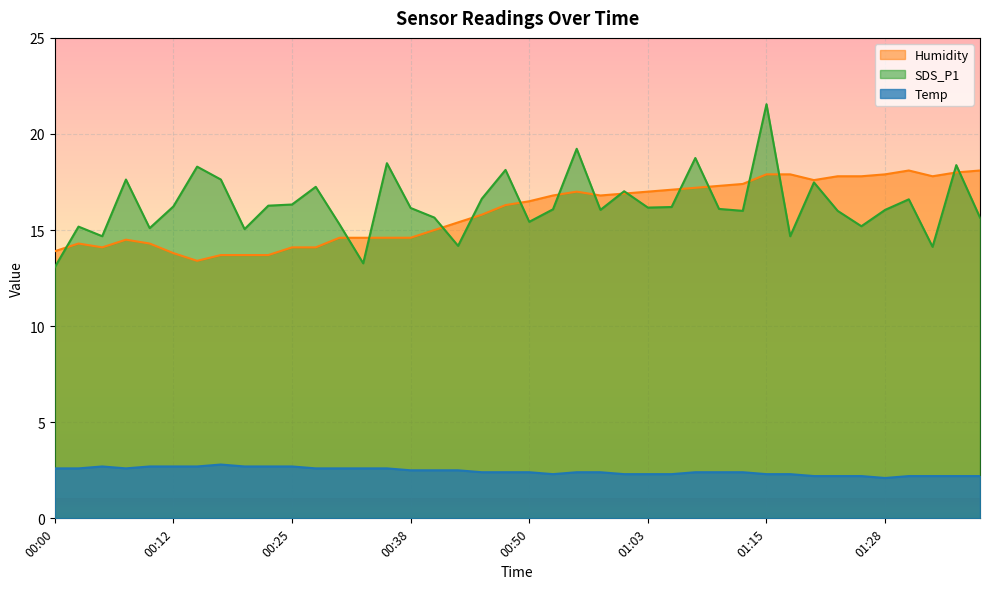

At which category does Humidity reach its first local peak?

00:02